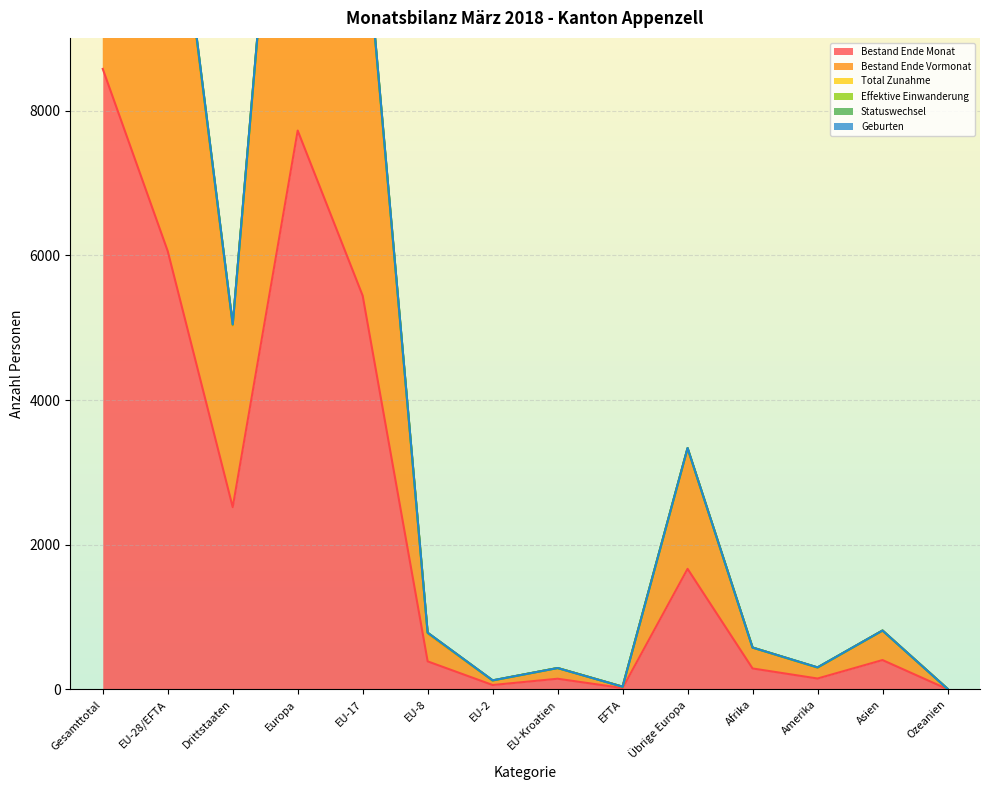

What is the difference between the Bestand Ende Vormonat values at EU-8 and Europa?

14696